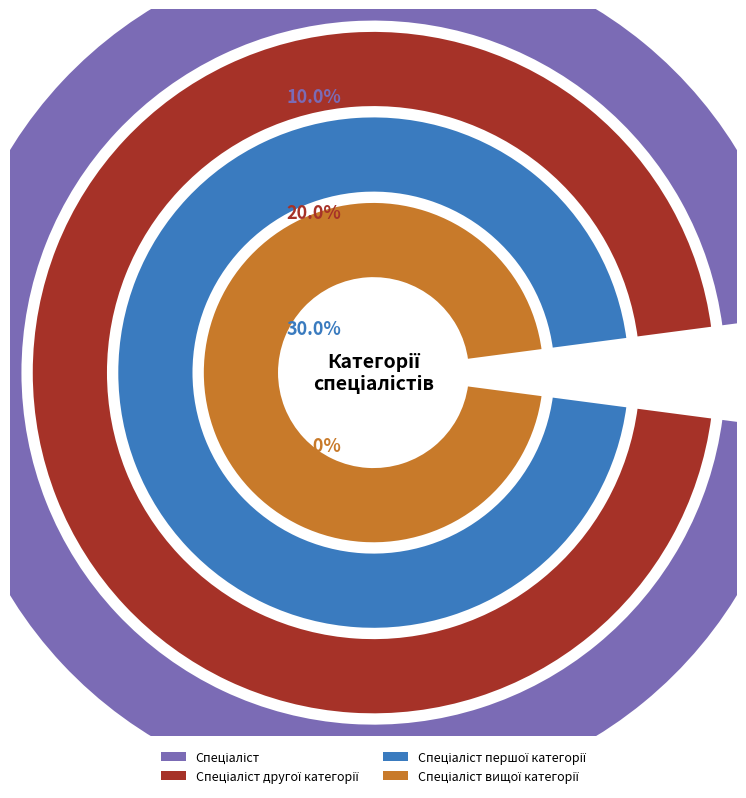

True or false: Спеціаліст другої категорії accounts for 29% of the total.

False